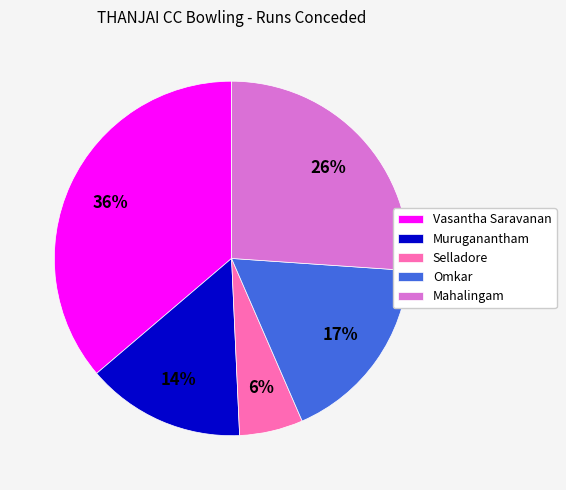

Which category has the smallest portion of the pie?

Selladore